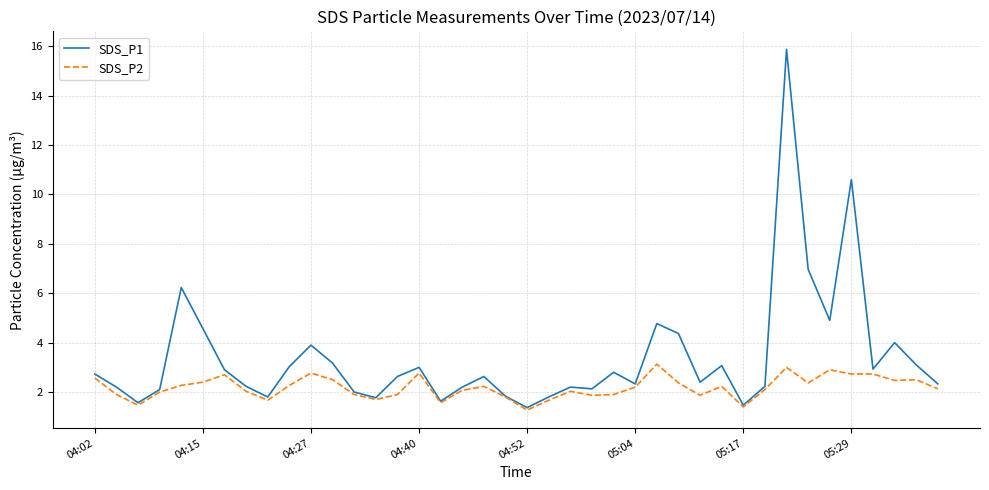

List the series in order of their peak value, highest first.

SDS_P1, SDS_P2